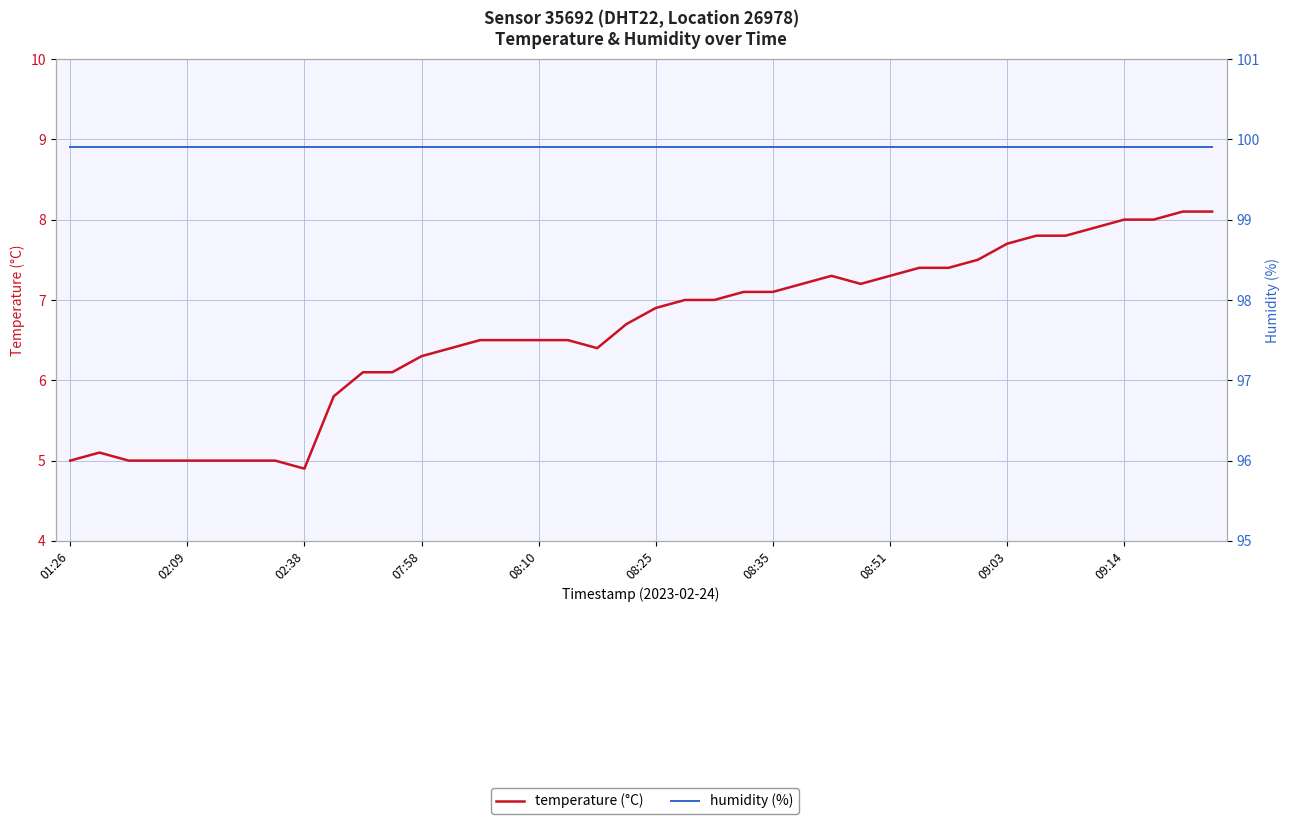

What is the minimum value shown in the chart?

4.9